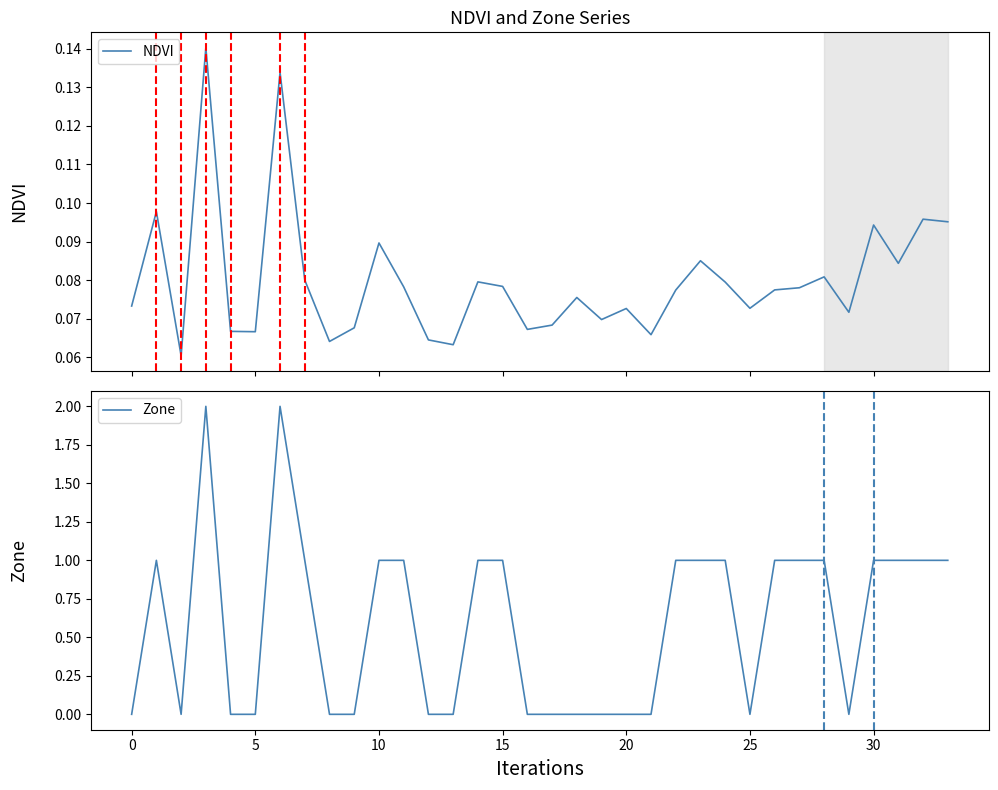

Which series has the widest spread of values?

Zone